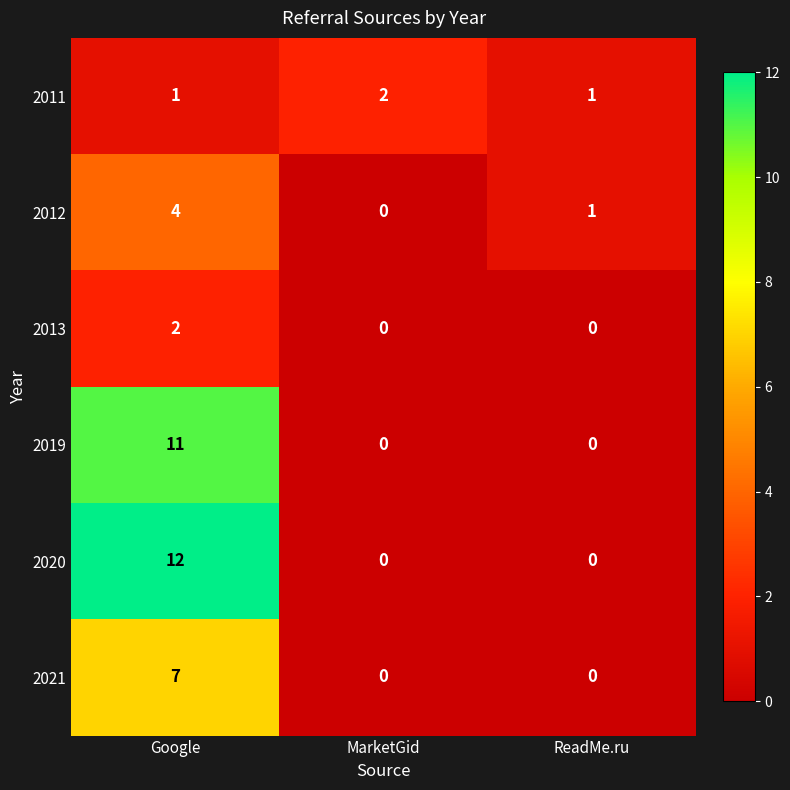

The value of 2021 at Google is 7. True or false?

True